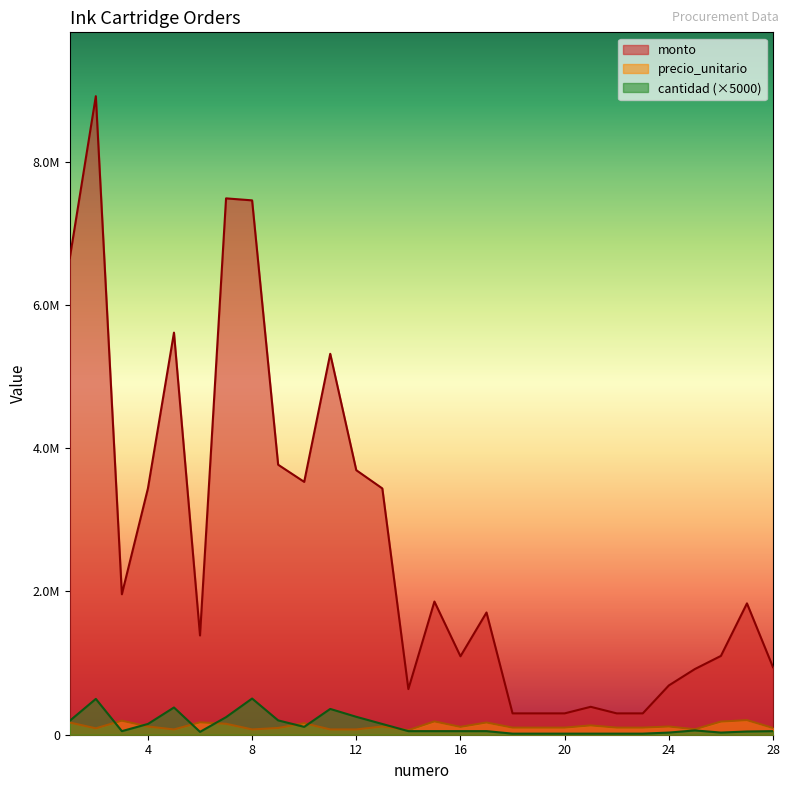

At which category does cantidad reach its first local peak?

2